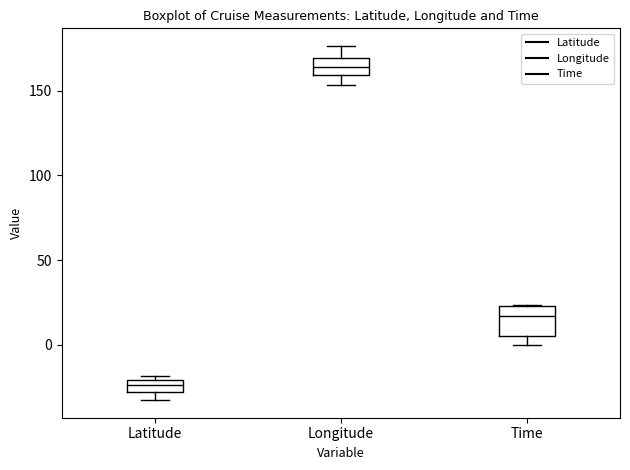

Where does the median line of the box for Time sit on the y-axis? The values are not printed on the chart, so give them approximately, as read against the axis.

15